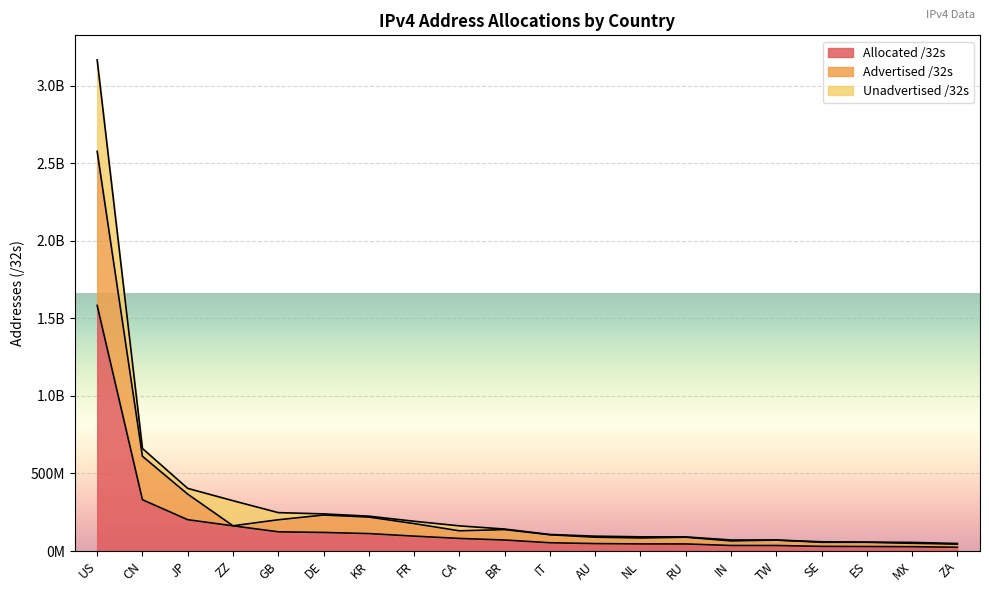

What is the label of the 7th point from the right?

RU